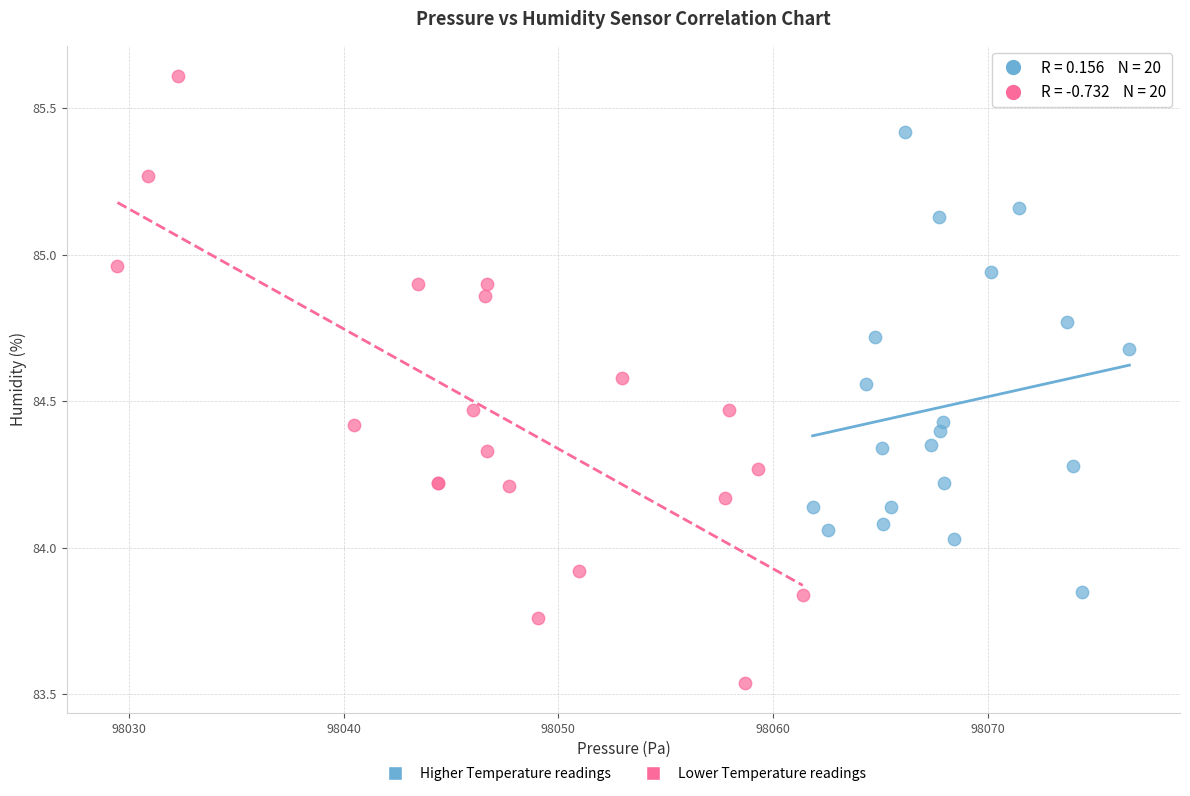

Which series has the widest spread of Y values?

Lower Temperature readings